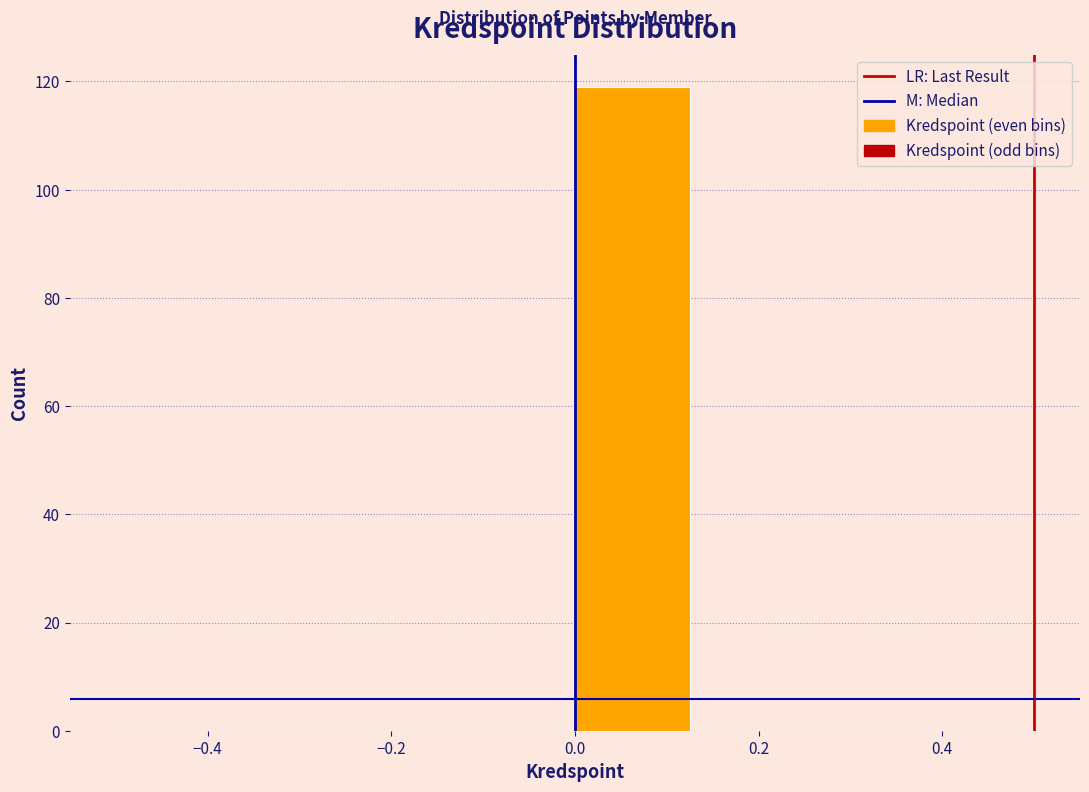

Over which range of the x-axis is the bar tallest?

0.000 to 0.125